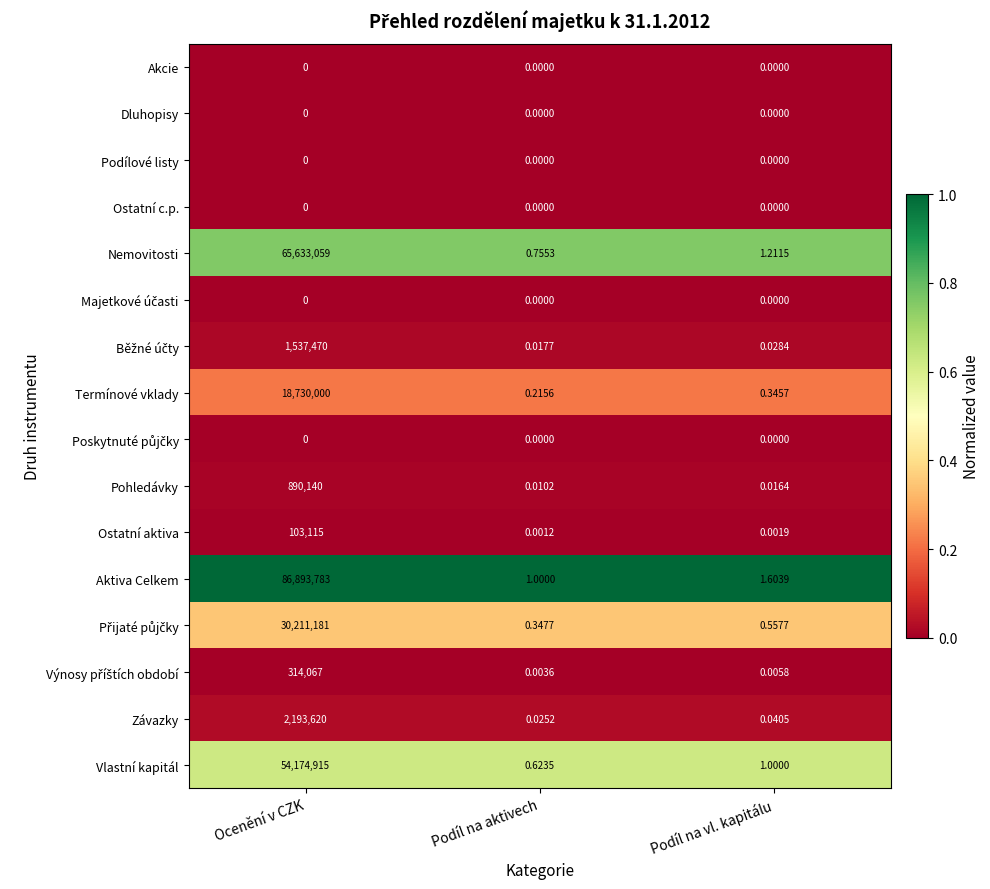

How many data points does each series have?

3